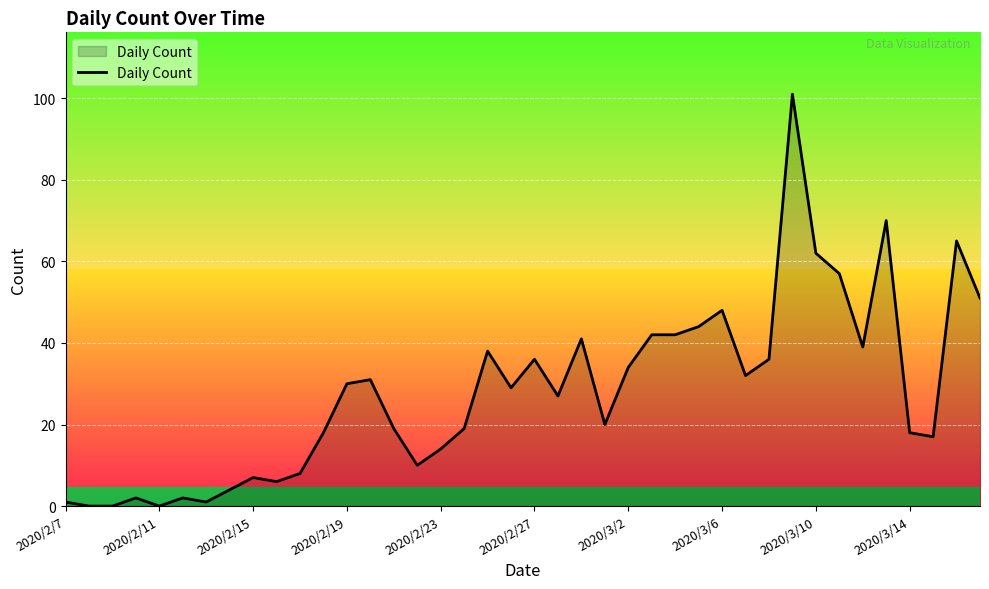

True or false: there are more than 0 points higher than both neighbors.

True